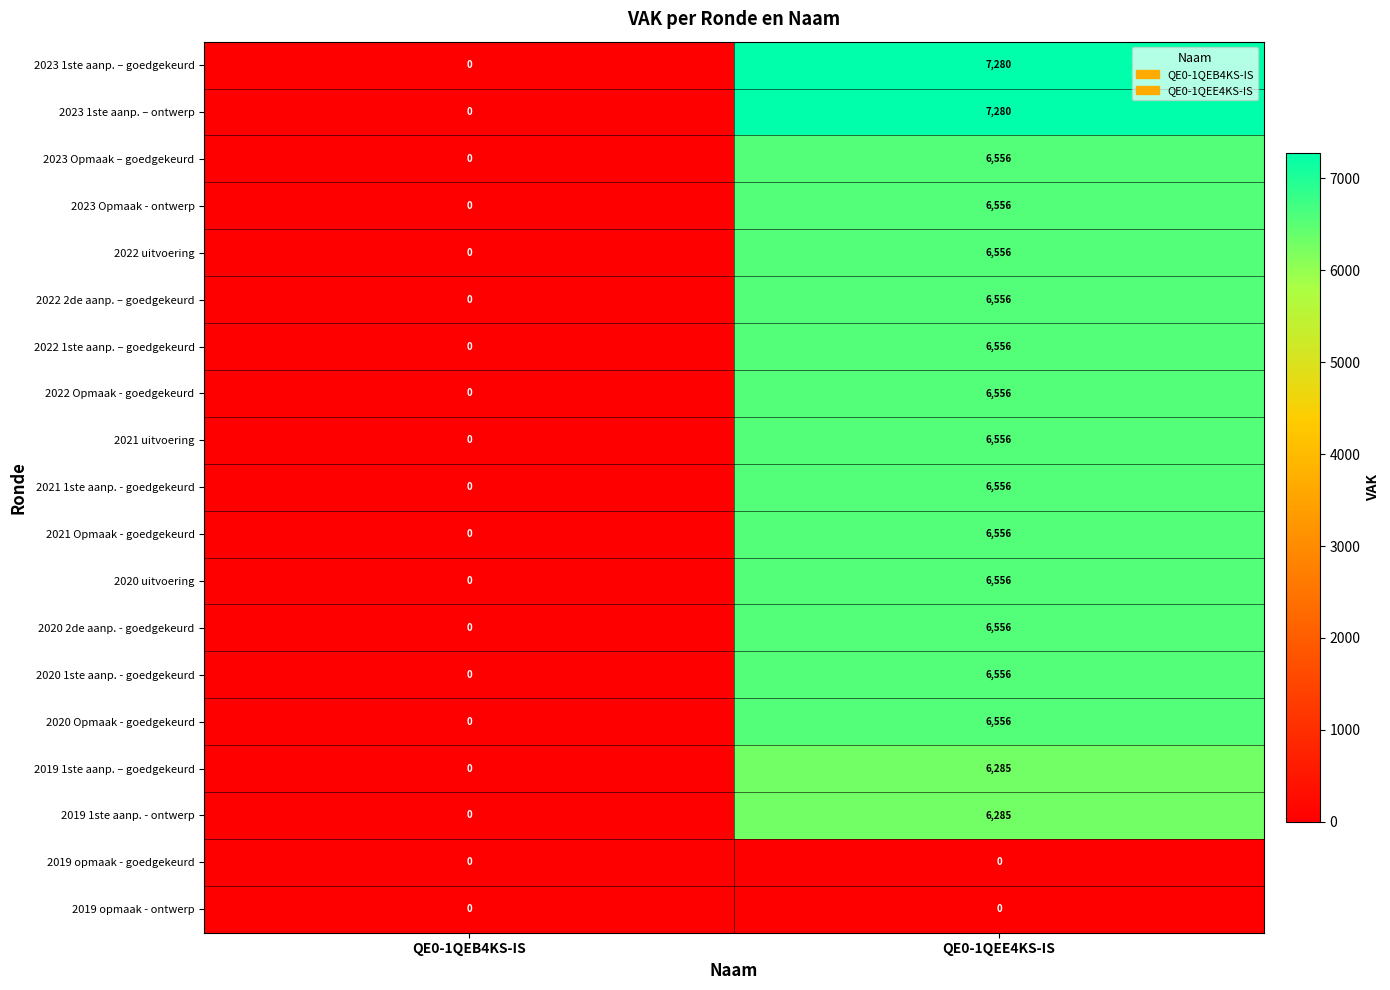

What is the difference between the 2020 Opmaak - goedgekeurd values at QE0-1QEE4KS-IS and QE0-1QEB4KS-IS?

6556